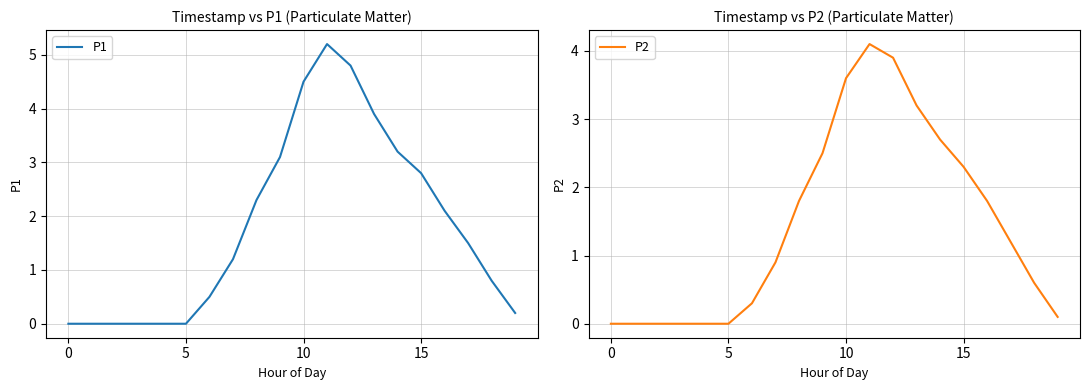

At which category is the sum across all series the highest?

11